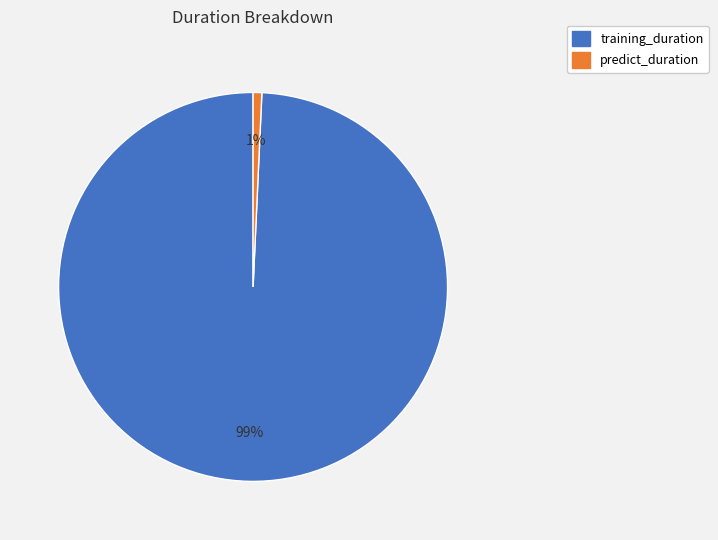

Which category accounts for the majority?

training_duration